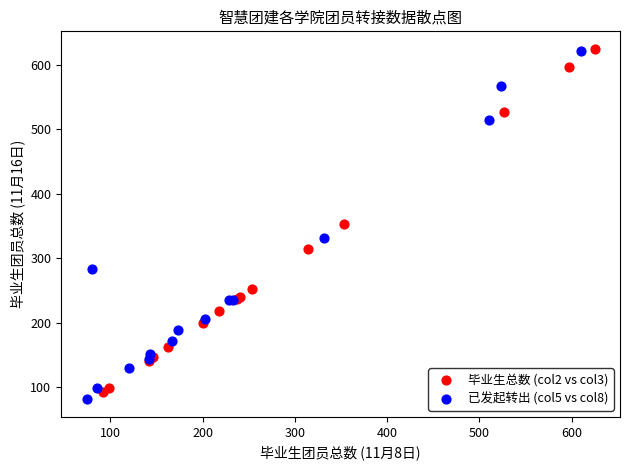

Which series has the largest Y range (max minus min)?

已发起转出 (col5 vs col8)